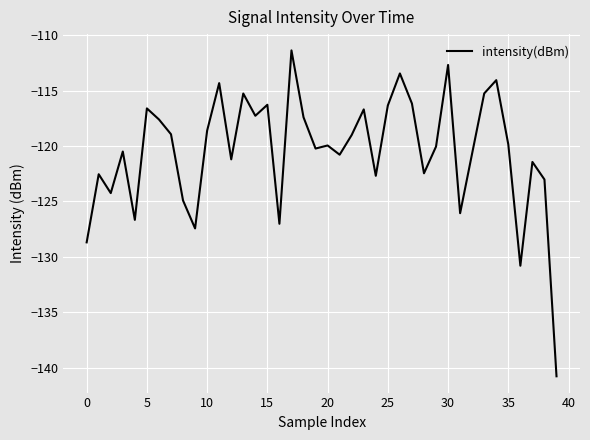

What is the maximum value shown in the chart?

-111.4